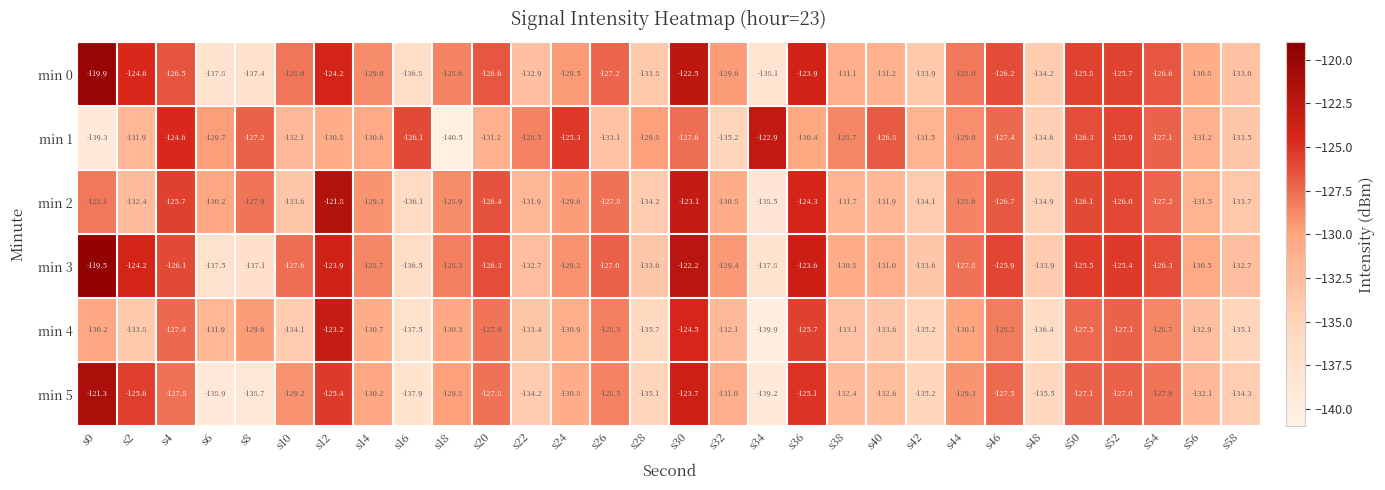

Count the number of categories in the chart.

30